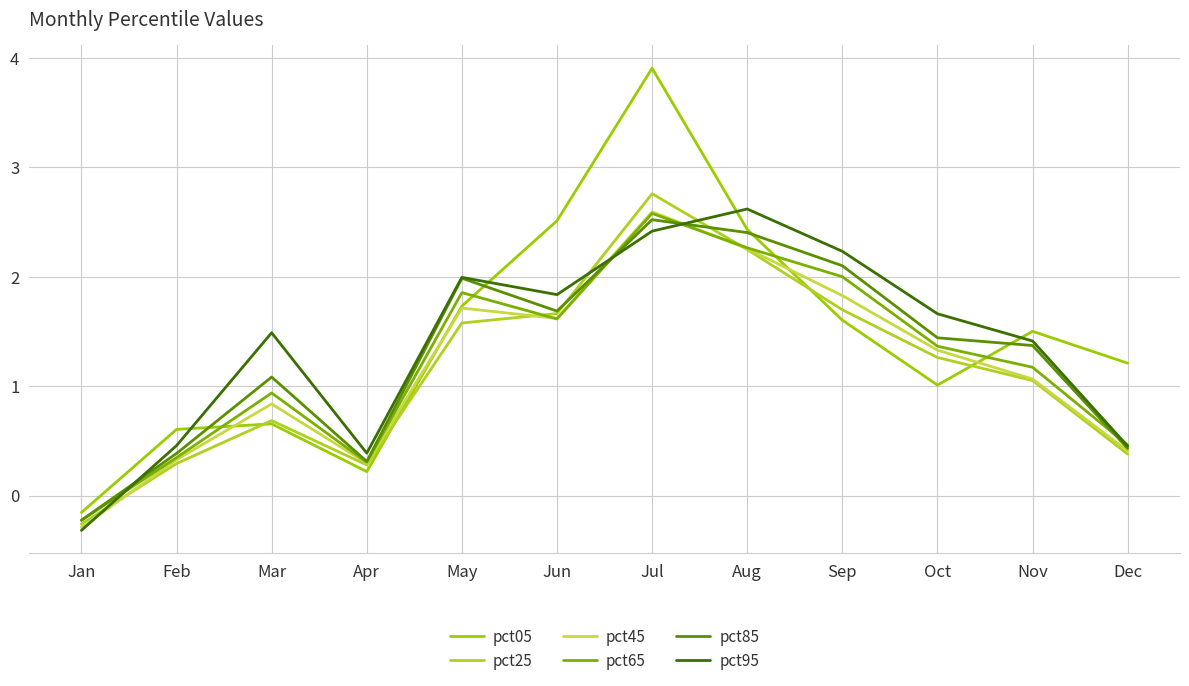

List the labels in order of pct05 value, smallest first.

Jan, Apr, Feb, Mar, Oct, Dec, Nov, Sep, May, Aug, Jun, Jul